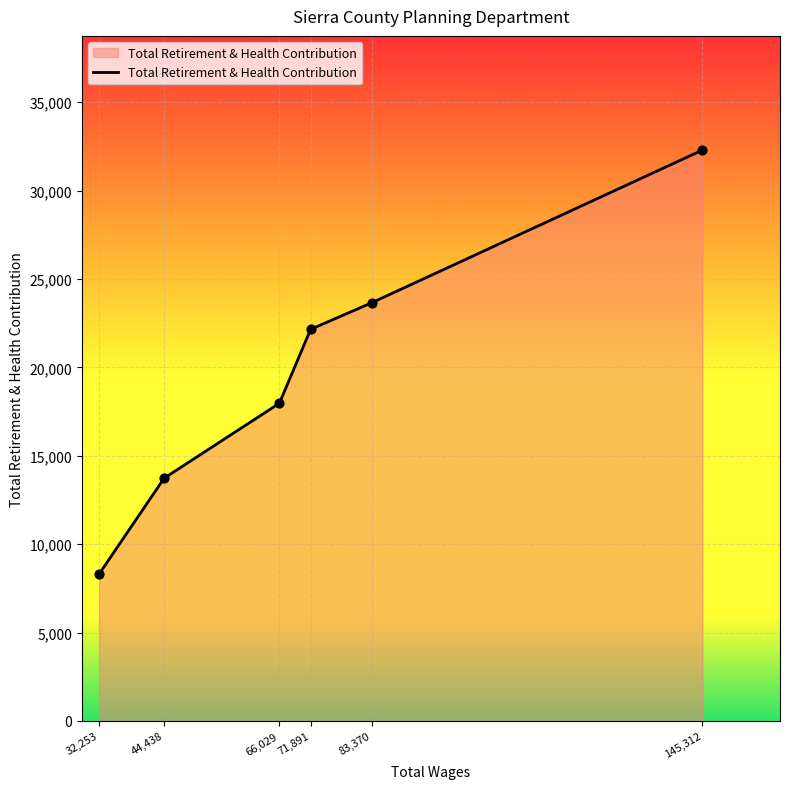

What is the change in value from 32,253 to 44,438?

+5421